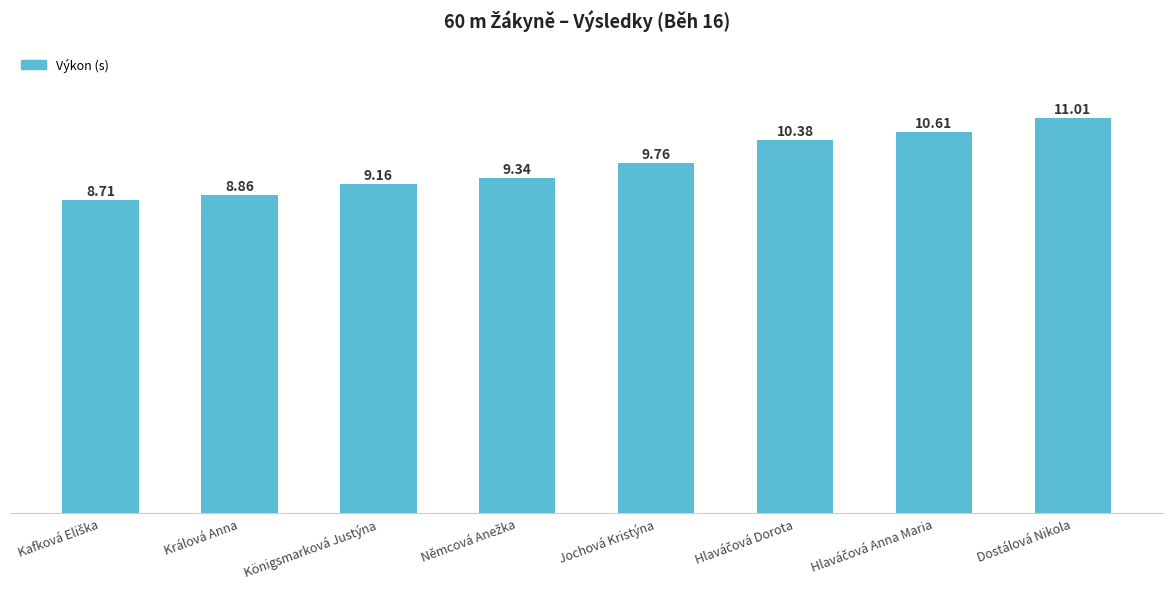

What is the label of the 6th bar from the right?

Königsmarková Justýna